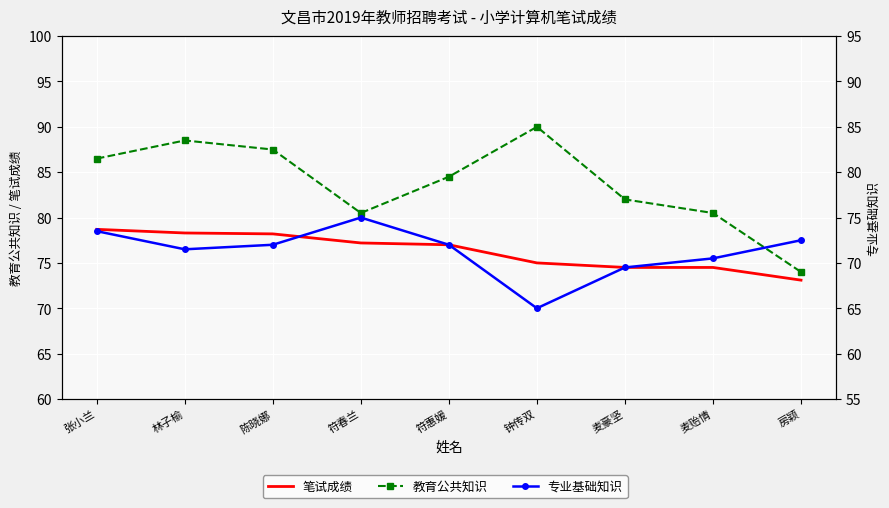

What is the average value of the 笔试成绩 series?

76.3